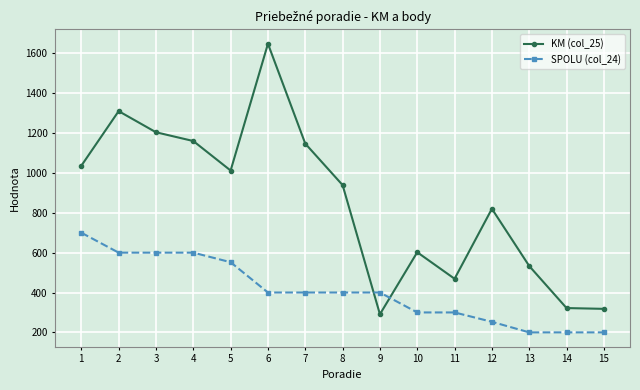

At which label is KM (col_25) closest to 969?

8